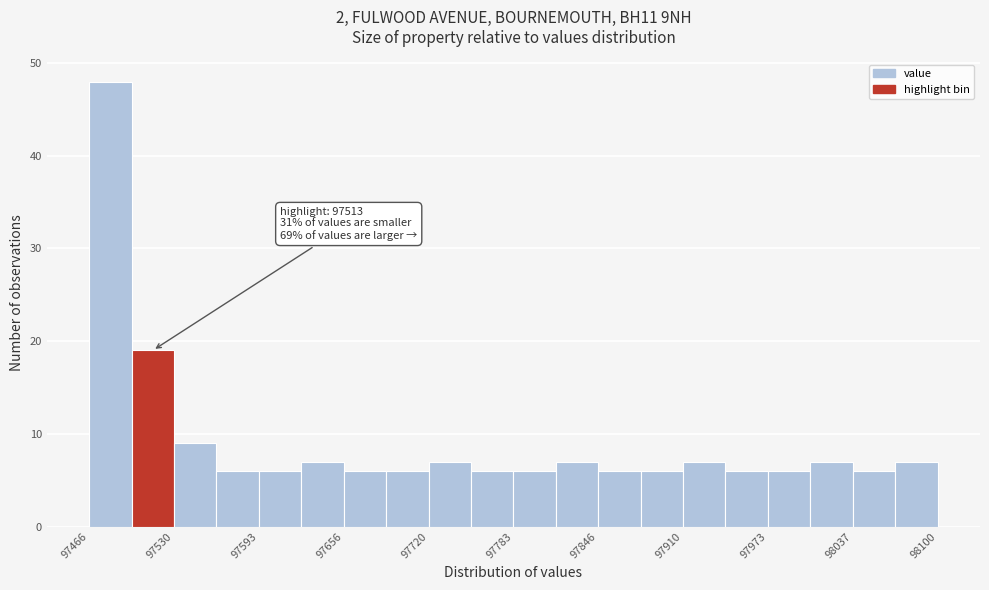

Around what value on the x-axis is the tallest bar? Give the approximate position of its centre, as read against the axis.

97480